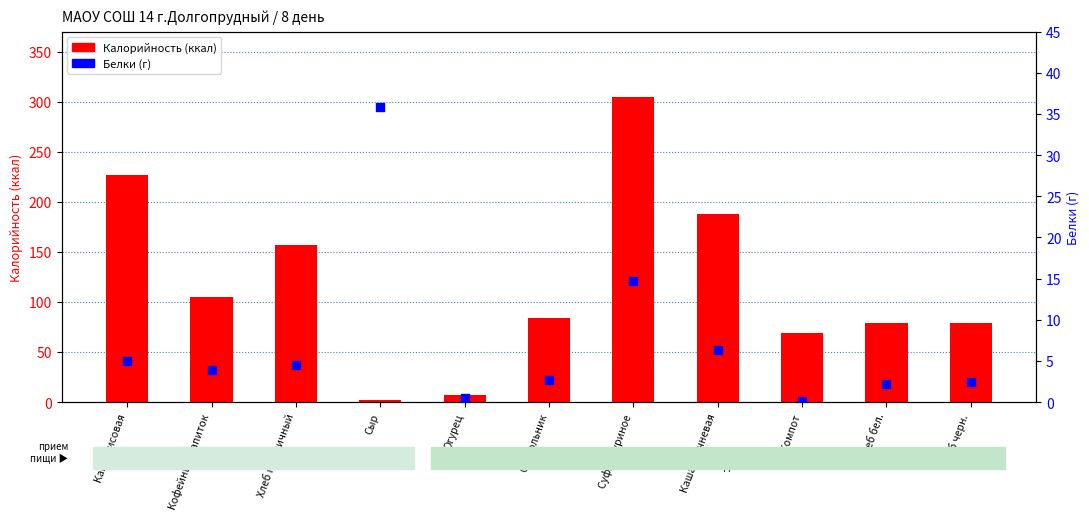

Is the value of Белки at Сыр greater than the value of Калорийность at Хлеб бел.?

No